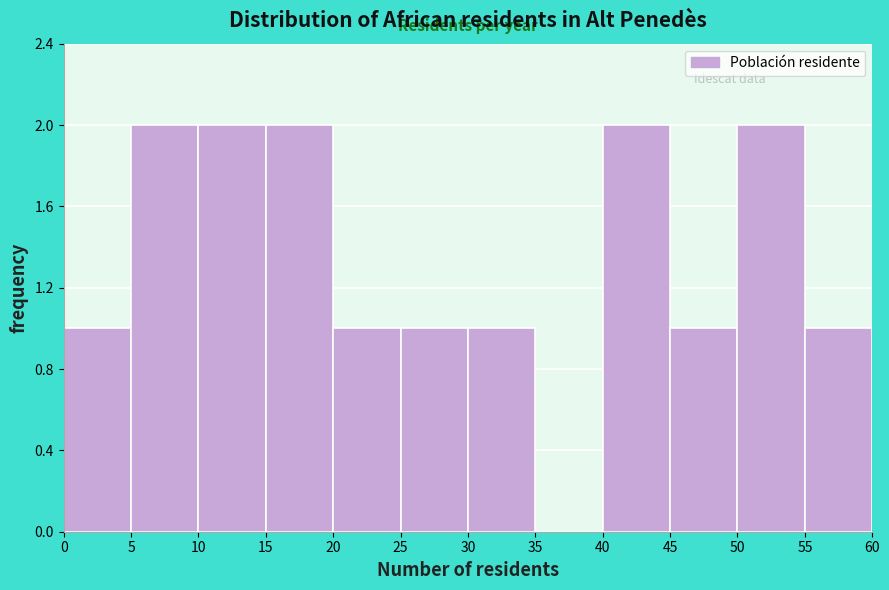

How tall is the bar that spans 5 to 10 on the x-axis? The values are not printed on the chart, so give them approximately, as read against the axis.

2